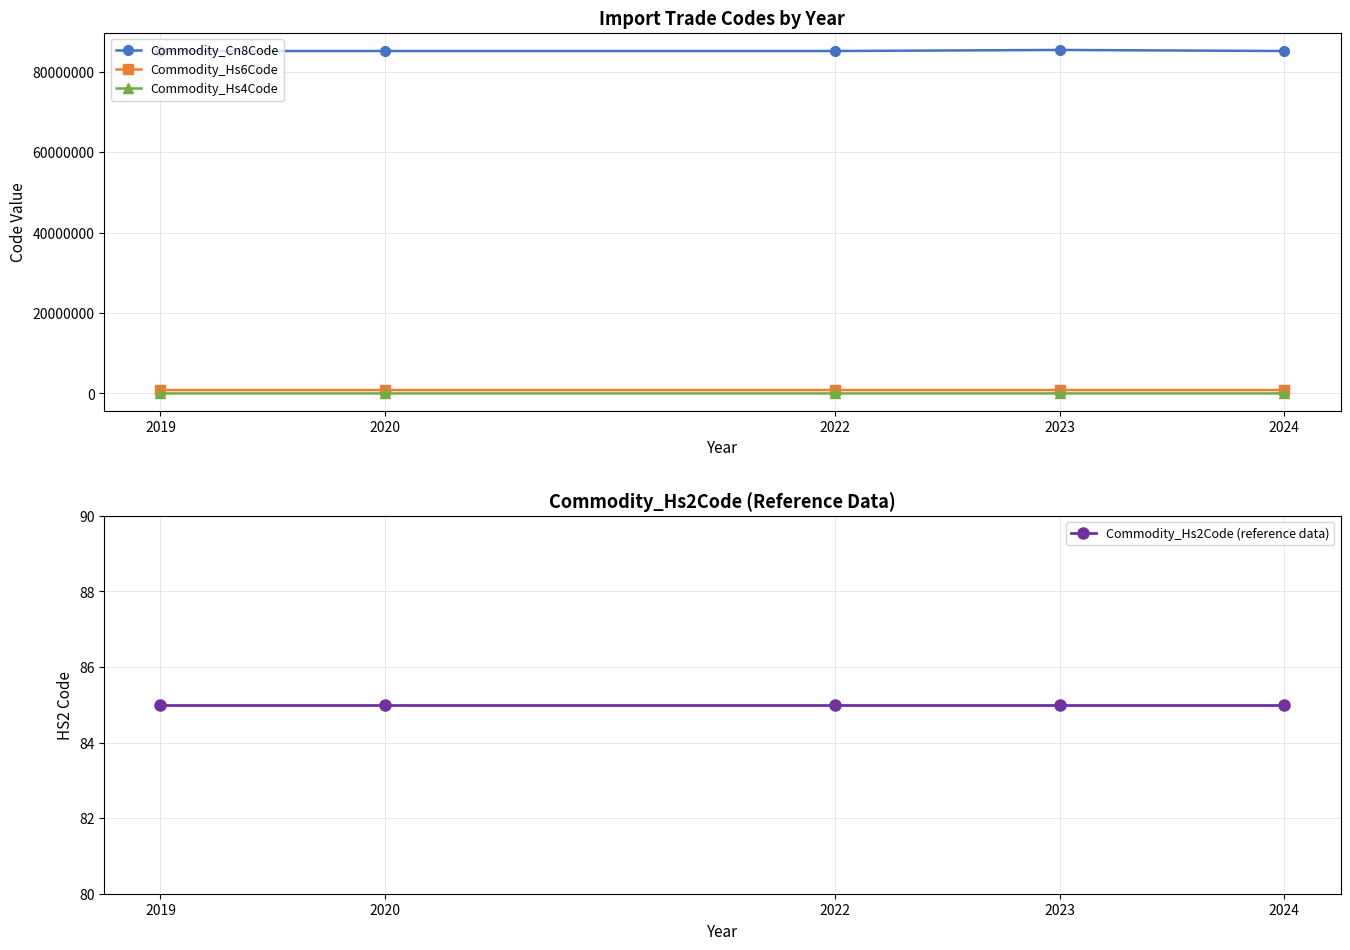

Where is Commodity_Hs2Code (reference data) nearest to the value 85?

2019